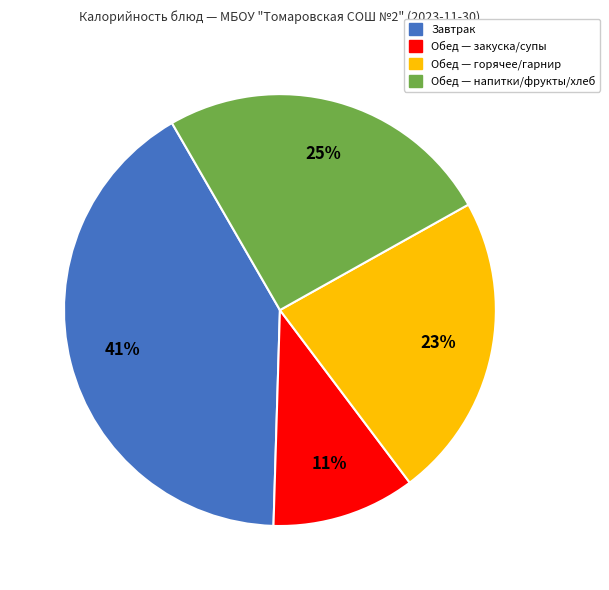

To the nearest percent, what is the difference between the largest and smallest slice percentages?

30%